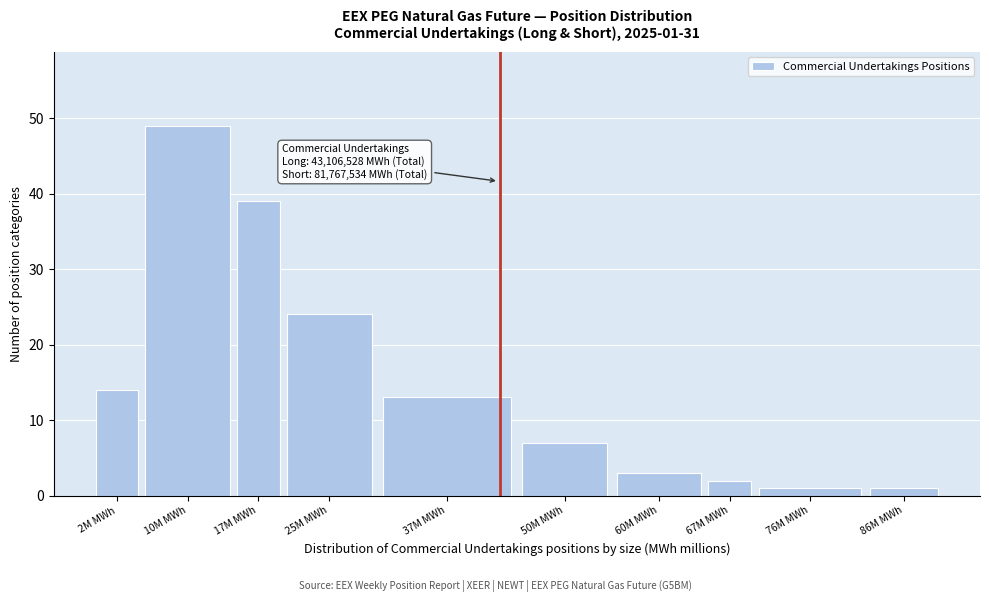

Reading right to left, list all the values displayed in this chart.

1	1	2	3	7	13	24	39	49	14